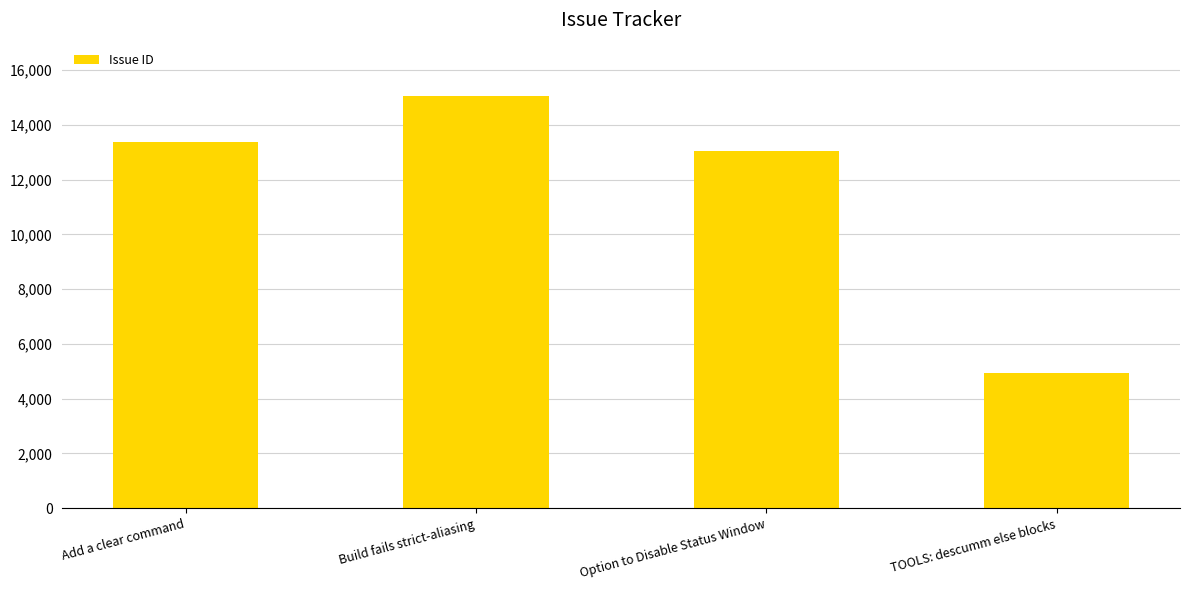

At which label is the value closest to 9982?

Option to Disable Status Window